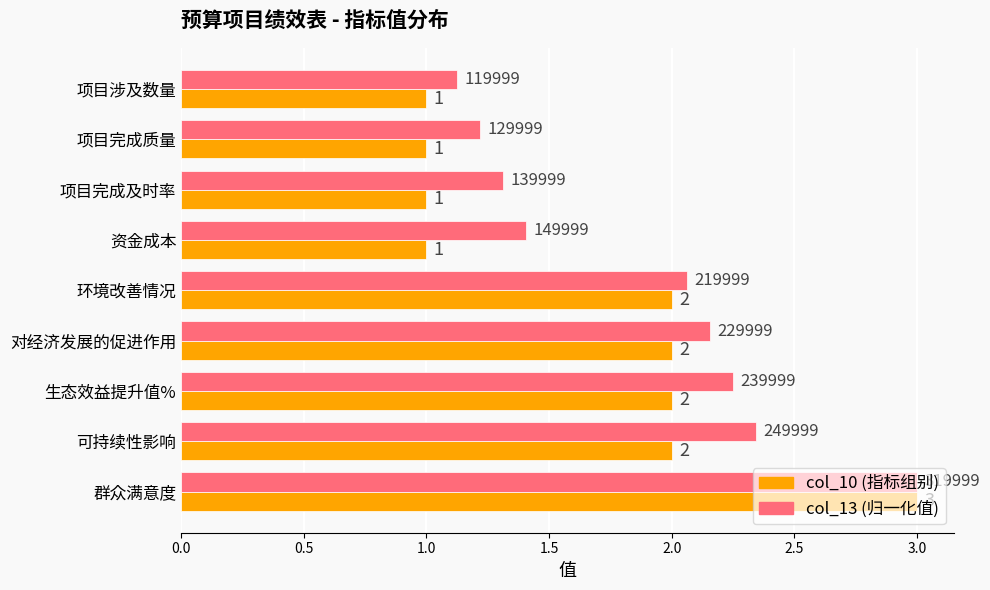

What is the average value of the col_10 (指标组别) series?

1.7